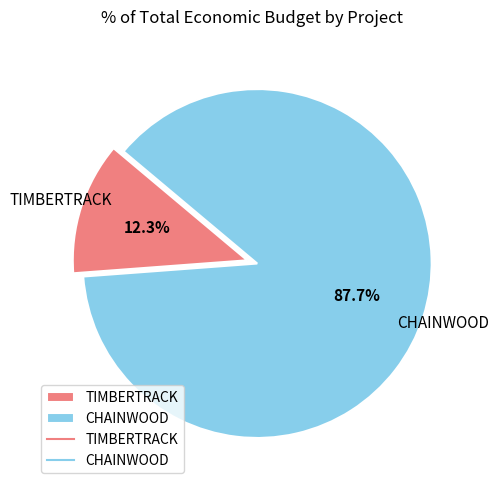

Is it true that CHAINWOOD is 76% of the pie?

False